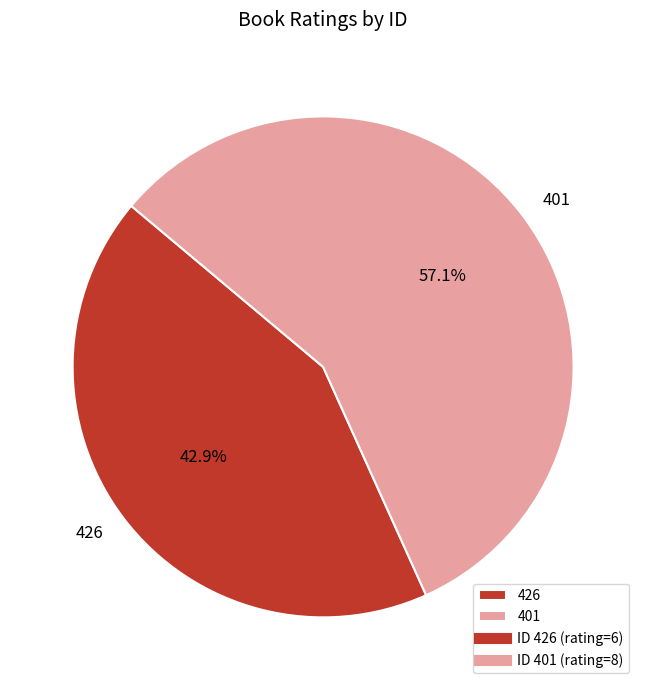

How many segments does this pie chart have?

2